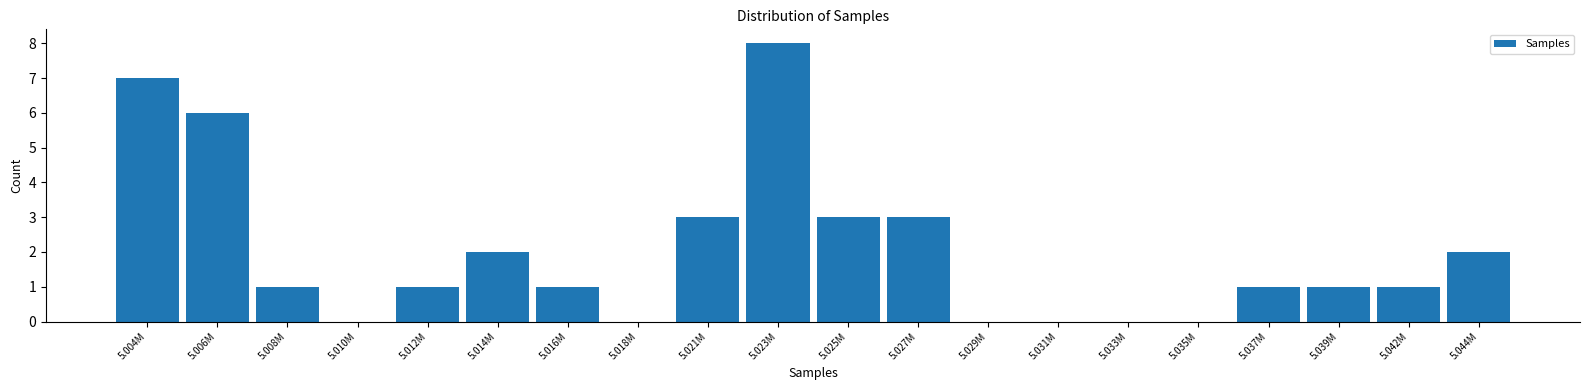

Reading left to right, what are all the values shown in this chart?

5.004M=7	5.006M=6	5.008M=1	5.010M=0	5.012M=1	5.014M=2	5.016M=1	5.018M=0	5.021M=3	5.023M=8	5.025M=3	5.027M=3	5.029M=0	5.031M=0	5.033M=0	5.035M=0	5.037M=1	5.039M=1	5.042M=1	5.044M=2